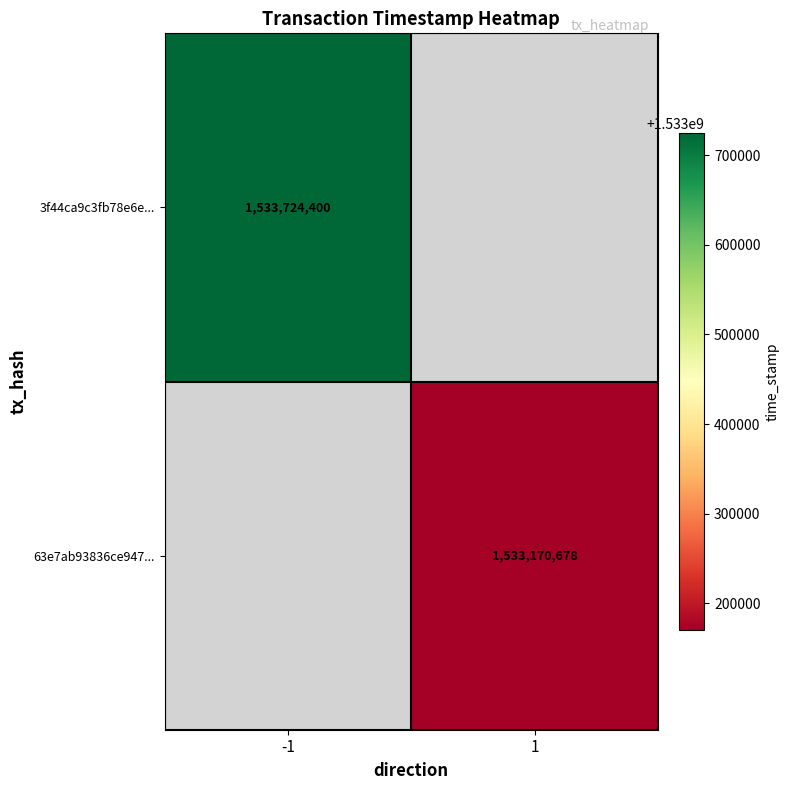

Is the value of 3f44ca9c3fb78e6e... at -1 greater than the value of 63e7ab93836ce947... at 1?

Yes